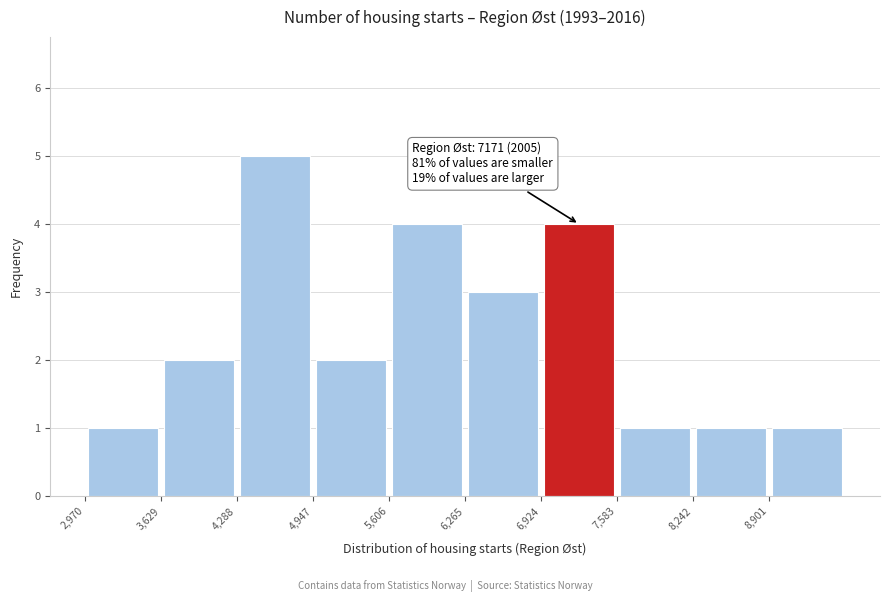

Over which range of the x-axis is the bar tallest?

4300 to 4900